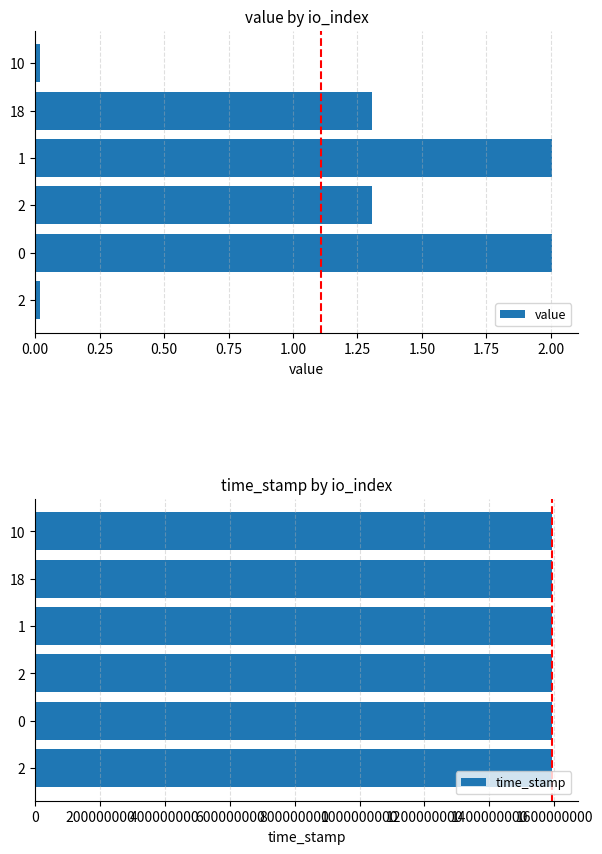

At which label does time_stamp reach its minimum?

18